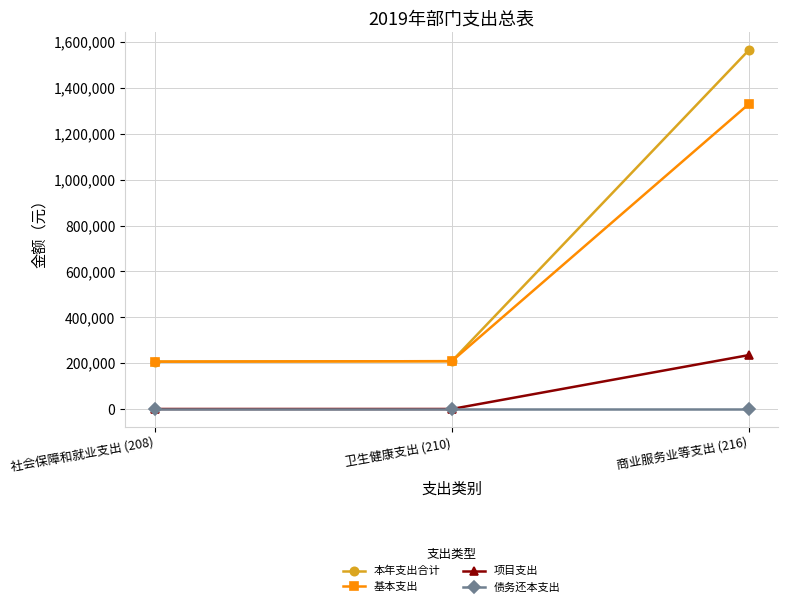

What is the approximate value of 项目支出 at 商业服务业等支出 (216)?

235000